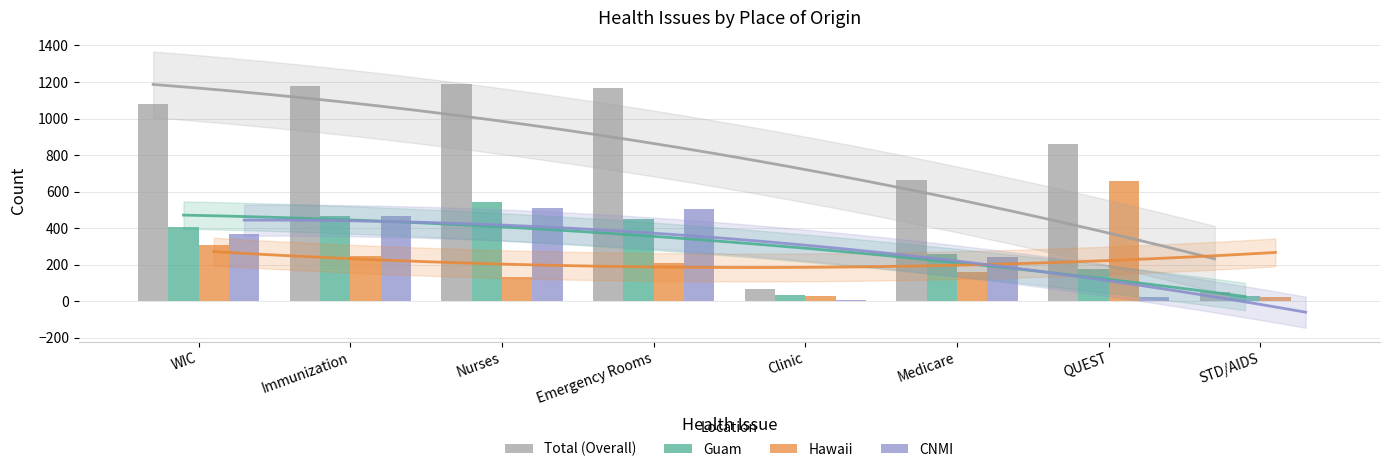

The Hawaii series shows 21 at STD/AIDS. True or false?

True